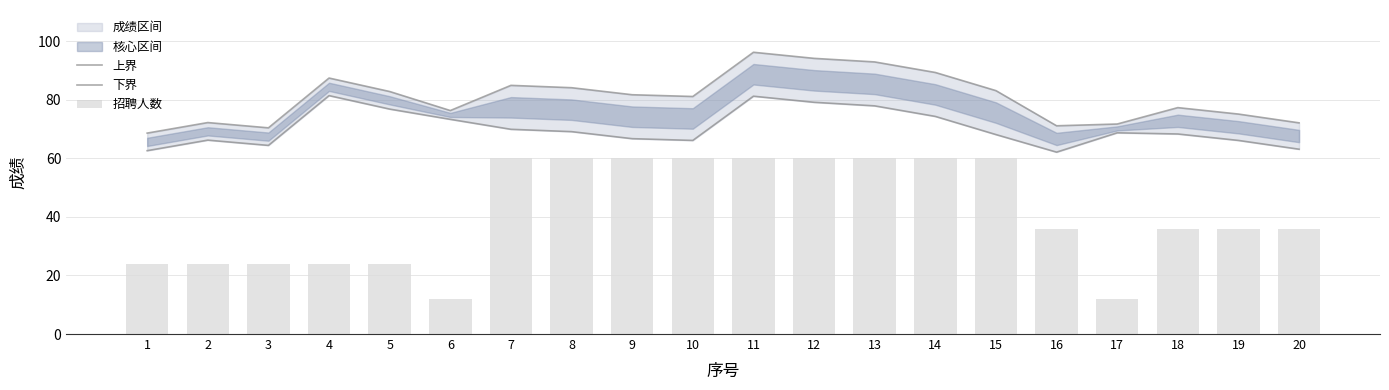

Reading right to left, list all the values displayed in this chart.

上界: 72.1	75.1	77.3	71.7	71.1	83.1	89.3	92.9	94.1	96.2	81.1	81.7	84.1	84.9	76.3	82.8	87.4	70.4	72.2	68.6
下界: 63.1	66.1	68.3	68.7	62.1	68.1	74.3	77.9	79.1	81.2	66.1	66.7	69.1	69.9	73.3	76.8	81.4	64.4	66.2	62.6
招聘人数: 36.0	36.0	36.0	12.0	36.0	60.0	60.0	60.0	60.0	60.0	60.0	60.0	60.0	60.0	12.0	24.0	24.0	24.0	24.0	24.0